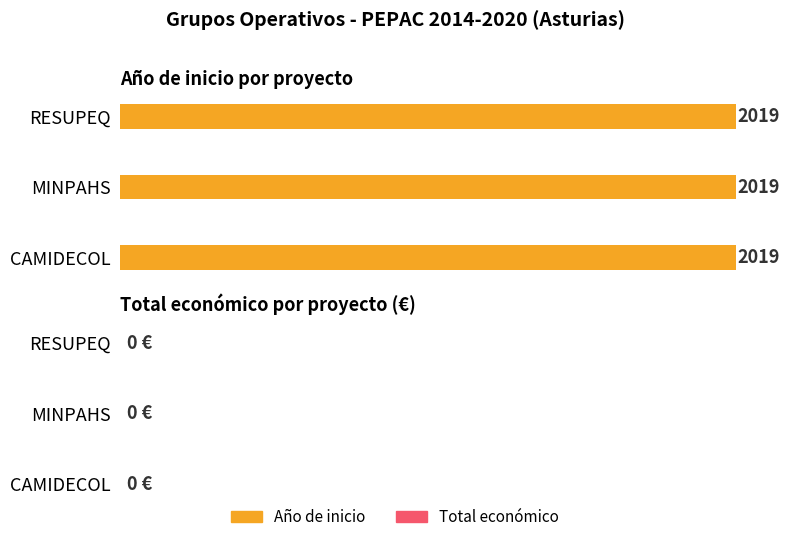

Are the bars horizontal?

Yes